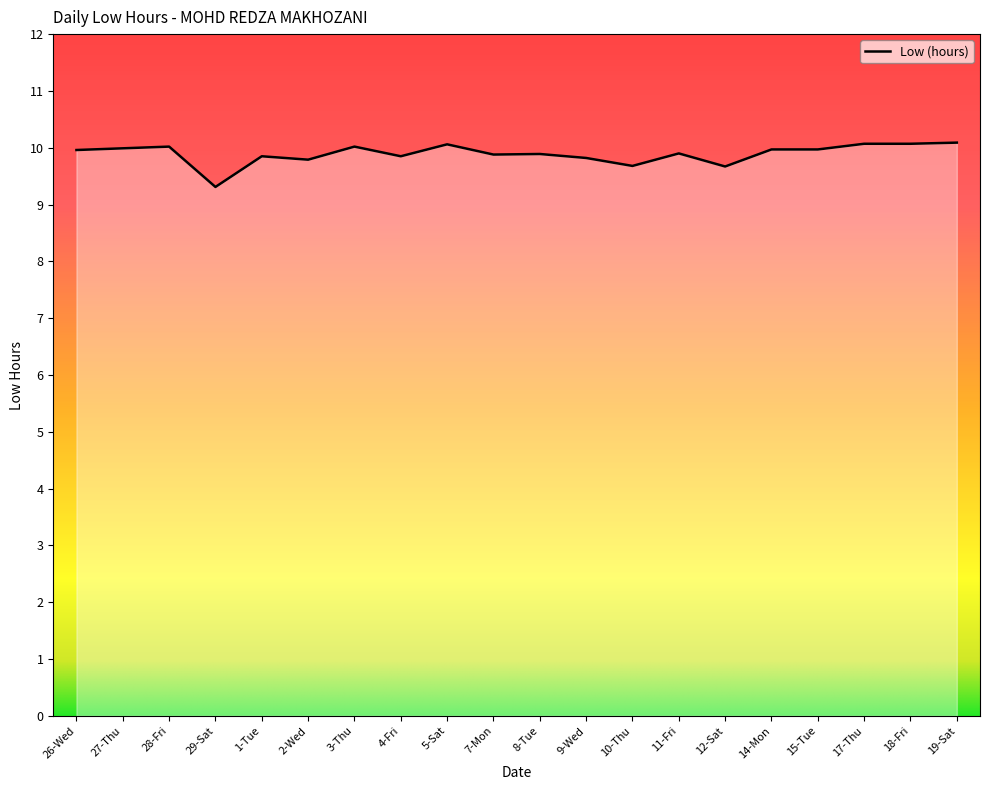

What is the difference between the values at 10-Thu and 15-Tue?

0.3